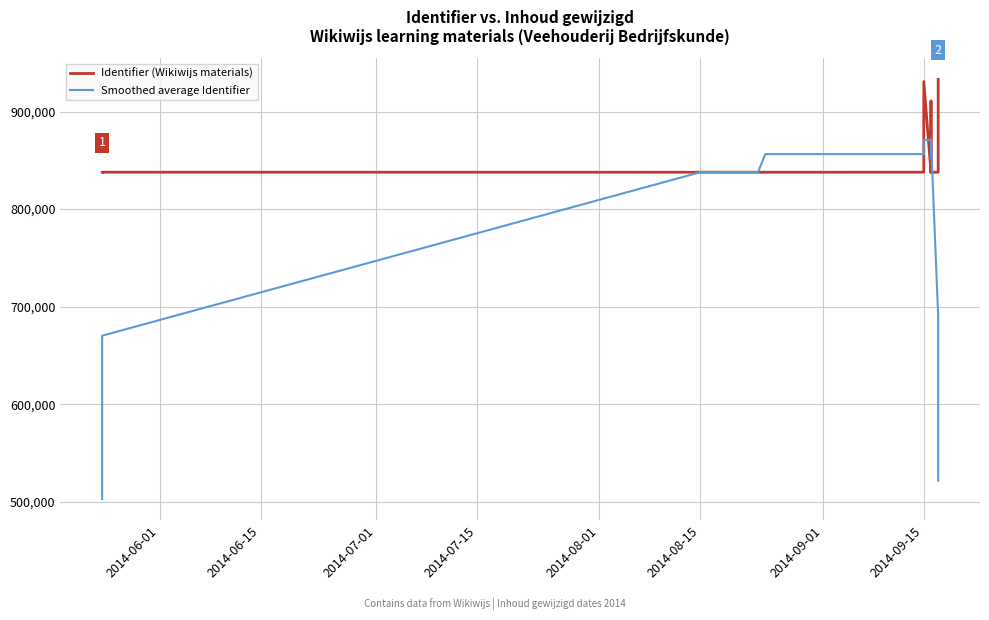

What is the label of the 4th point from the left?

2014-08-15